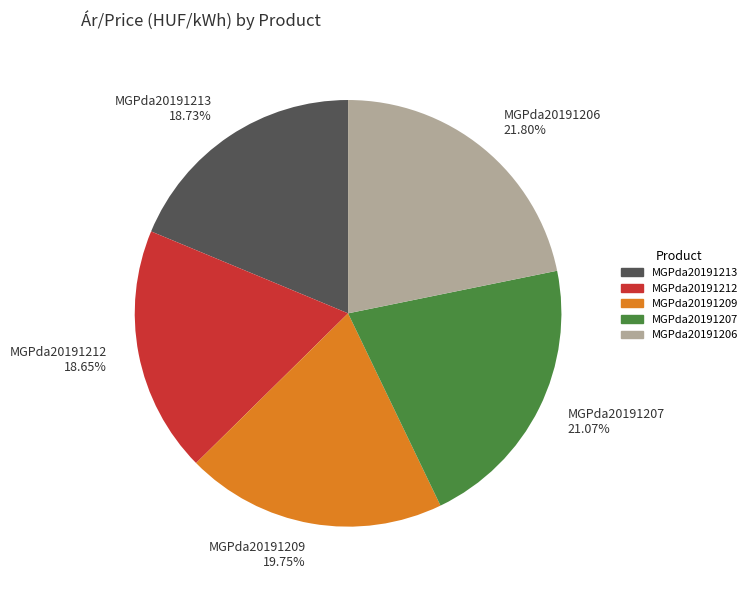

To the nearest percent, what portion does MGPda20191207 represent?

21%